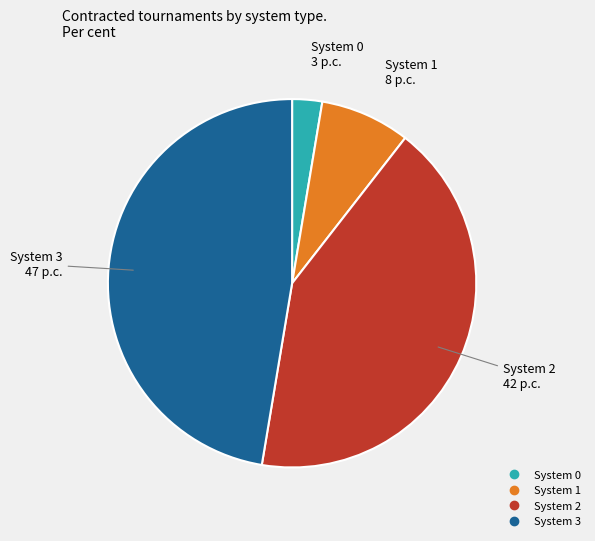

The System 3 slice represents 37% of the pie. True or false?

False